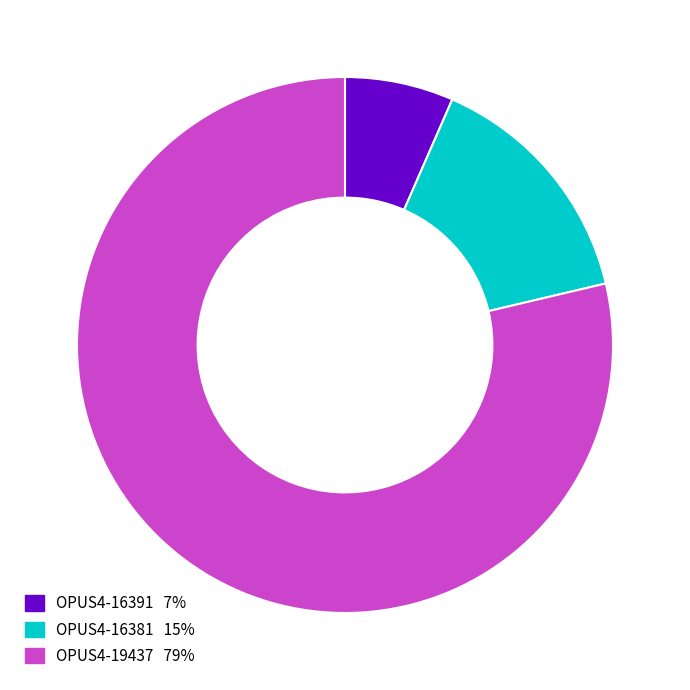

How many slices are in this pie chart?

3